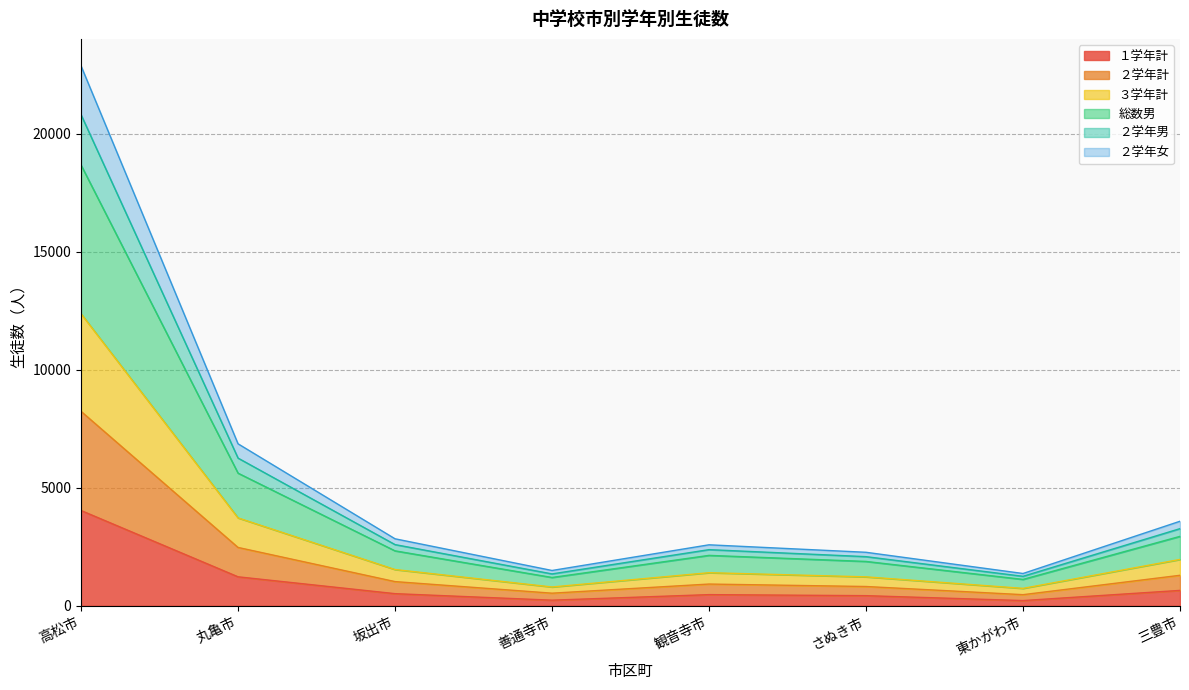

Is it true that １学年計 equals 282 at 観音寺市?

False